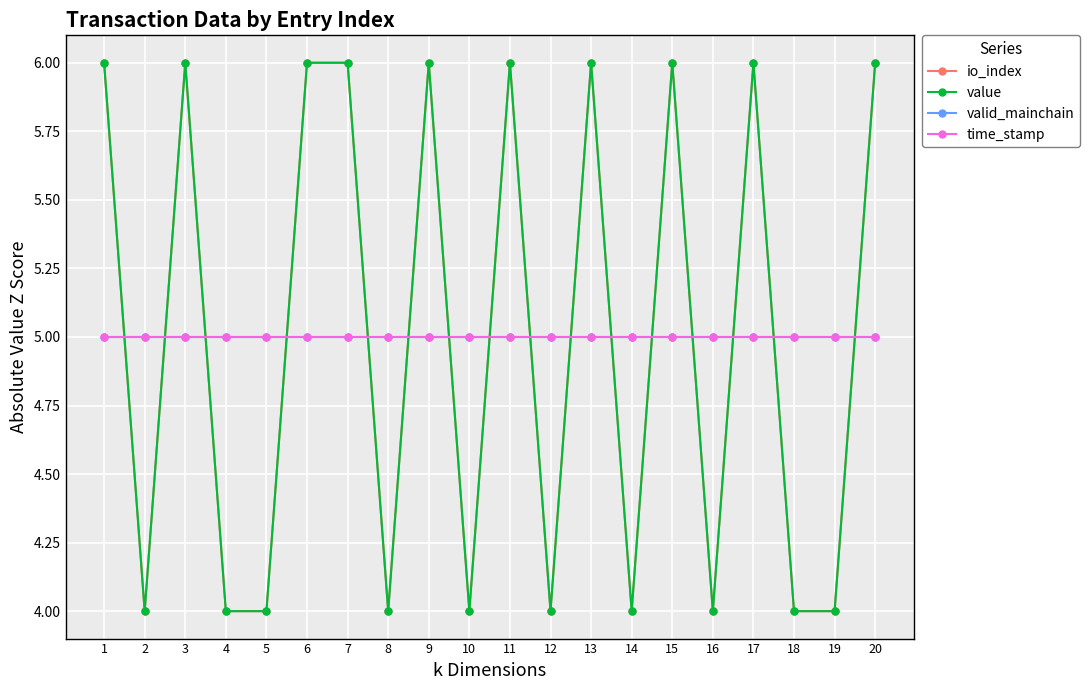

Is this an area chart (filled region under the line)?

No